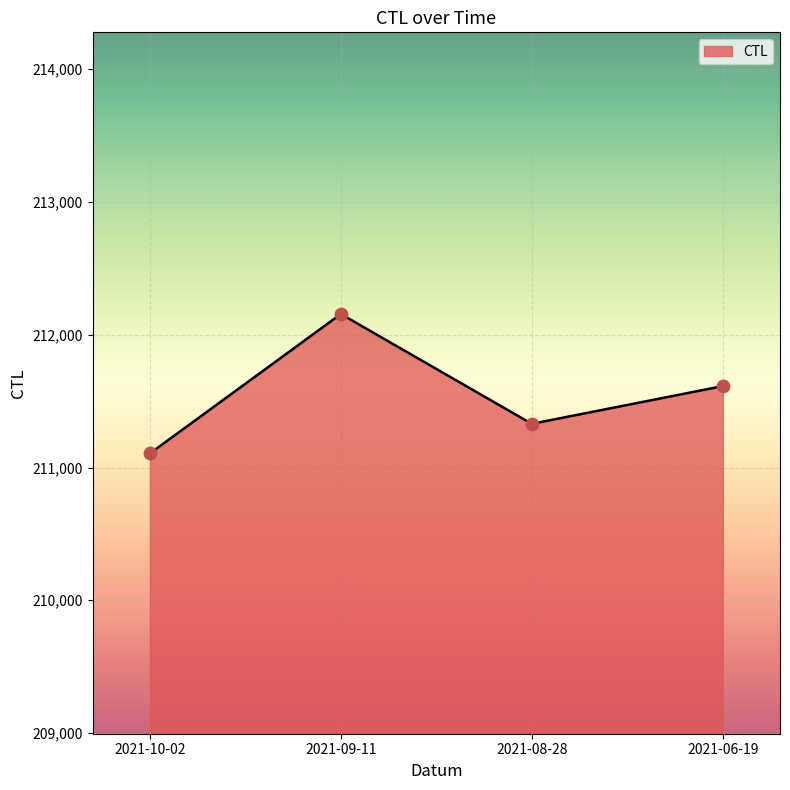

Approximately how many times larger is the value at 2021-08-28 compared to 2021-06-19?

1.0